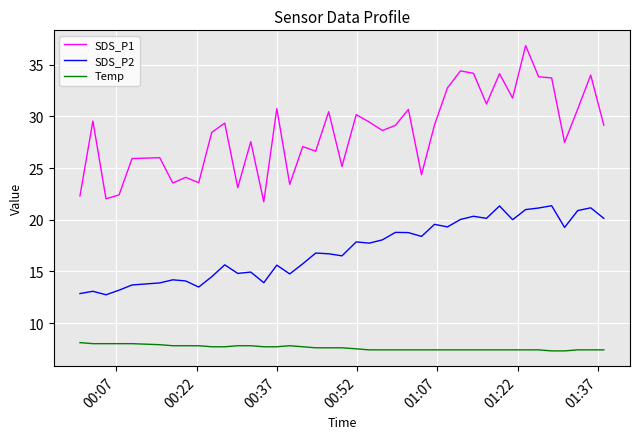

What is the smallest value displayed?

7.3